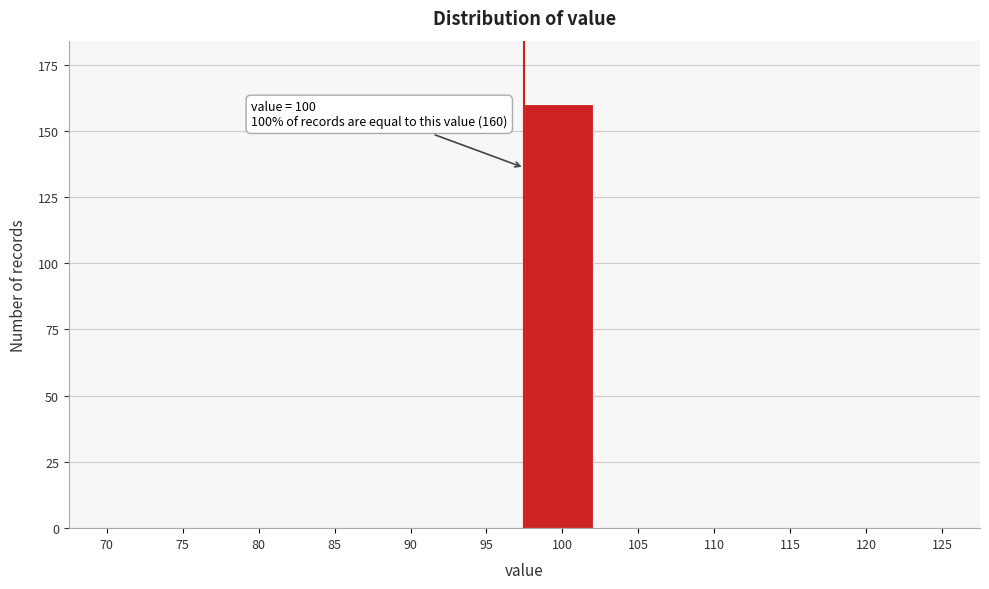

Reading left to right, extract all data points from this chart.

70=0	75=0	80=0	85=0	90=0	95=0	100=160	105=0	110=0	115=0	120=0	125=0